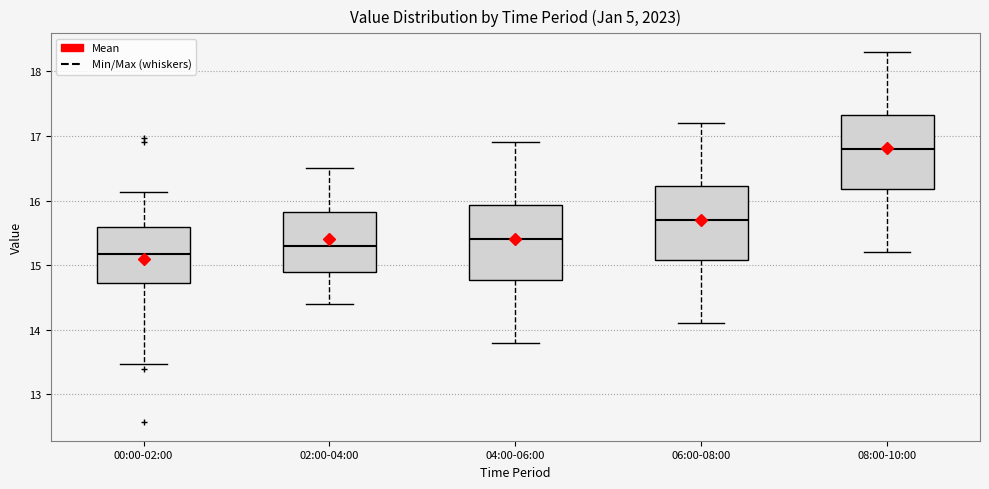

Which box's median line is the highest?

08:00-10:00